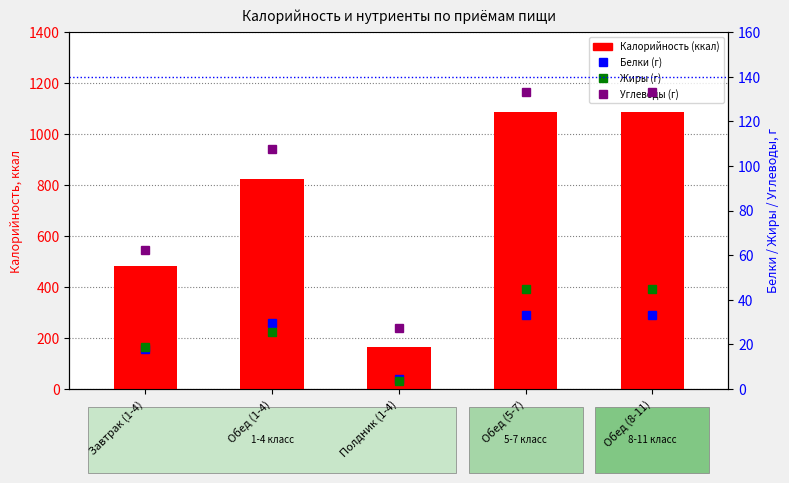

How many data points in Калорийность are above 824?

3